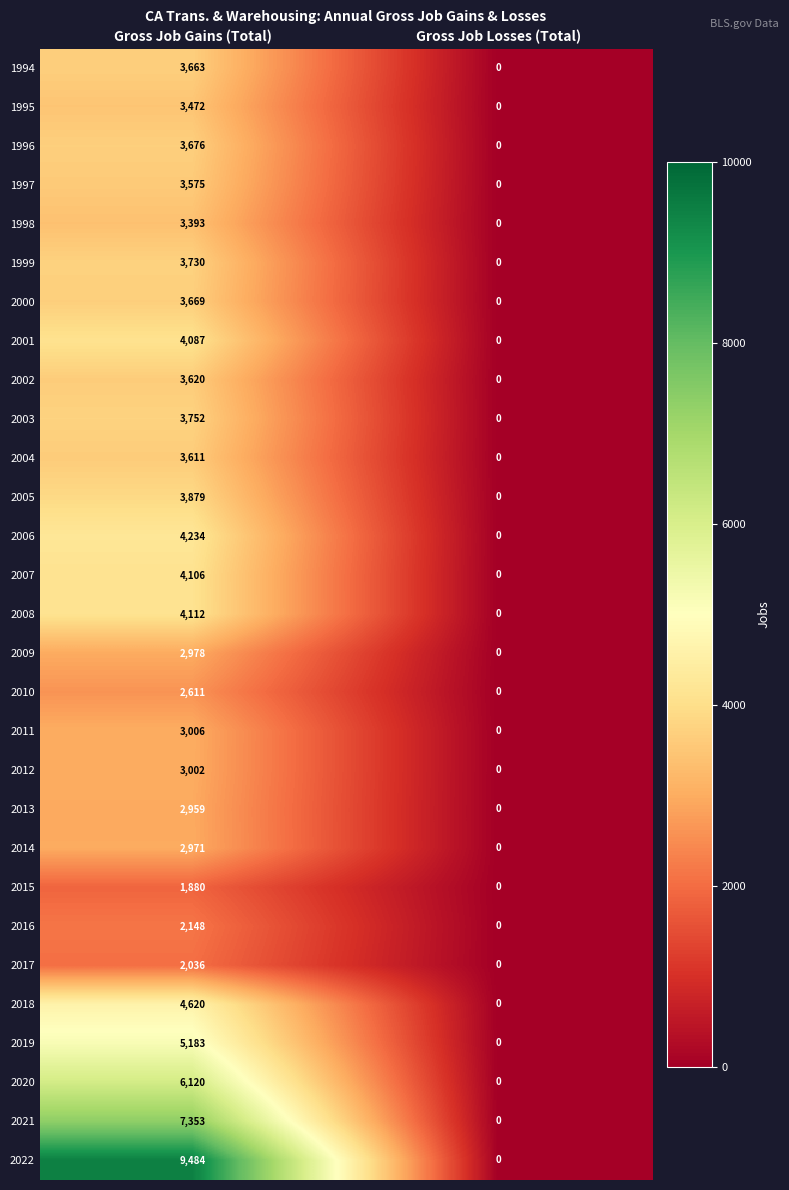

What is the difference between the highest and lowest values at Gross Job Gains (Total)?

7604